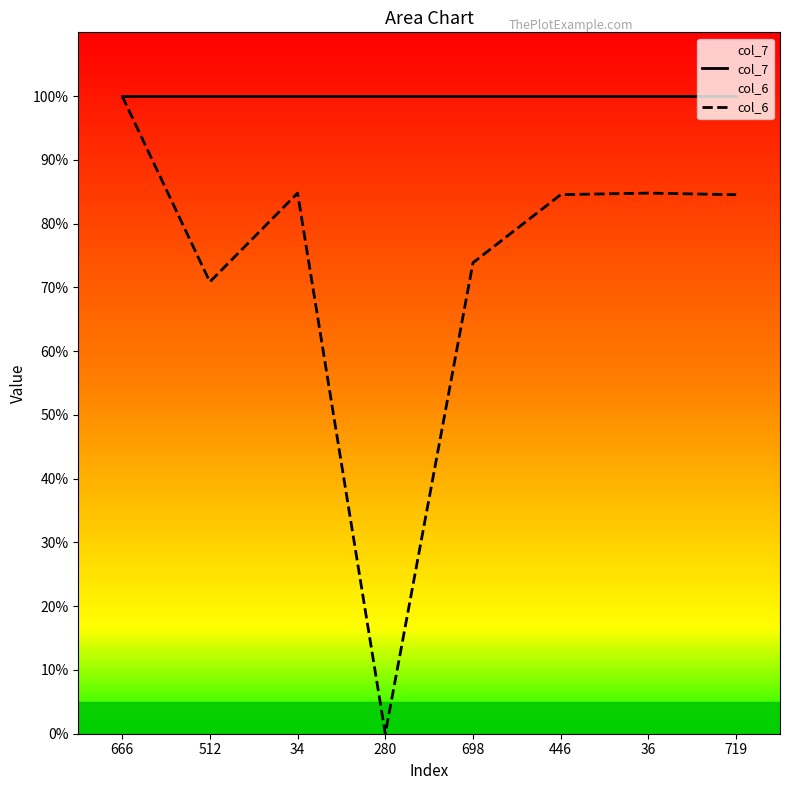

Is it true that col_7 equals 21.8 at 512?

False